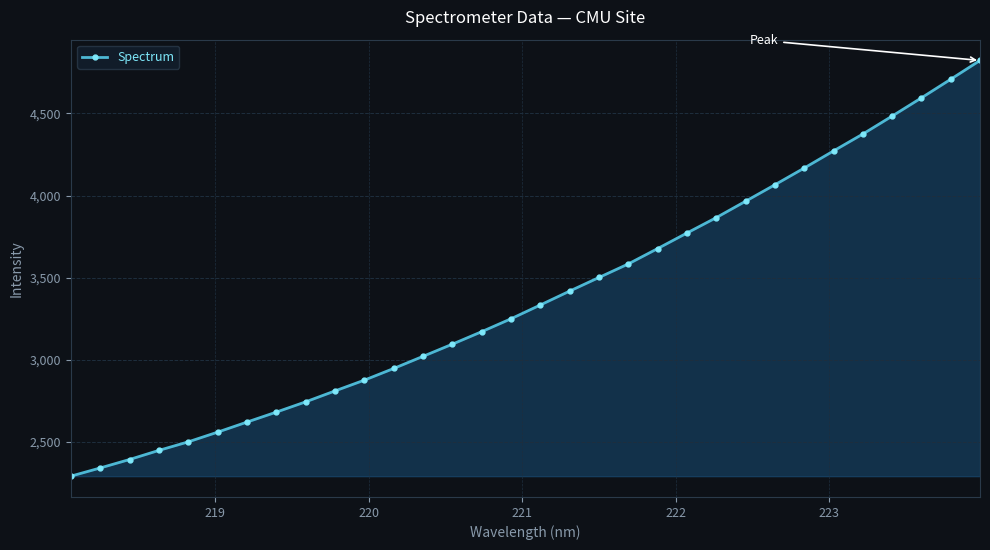

What is the average value?

3386.1